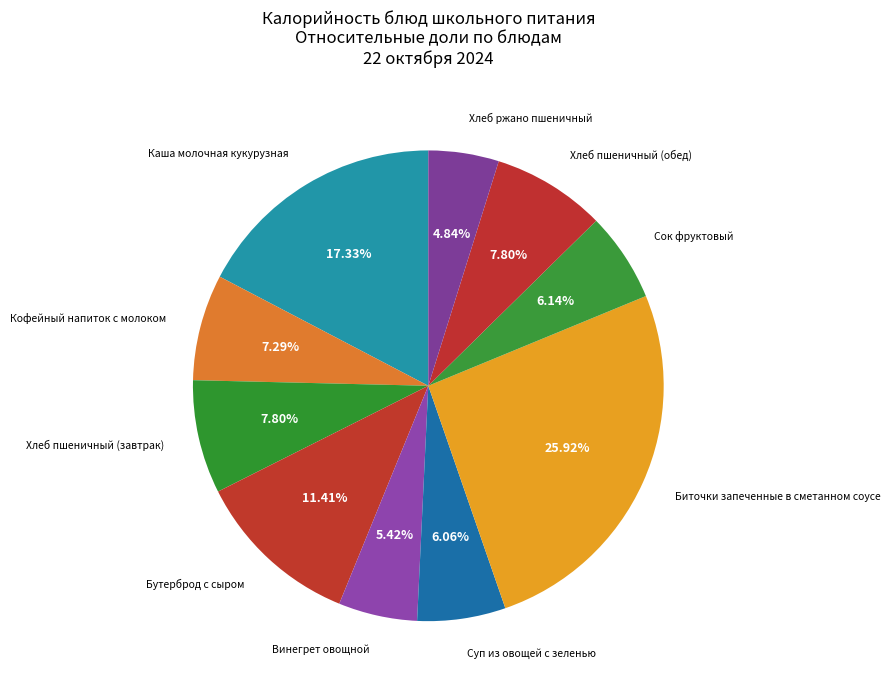

What is the smallest slice in the pie chart?

Хлеб ржано пшеничный